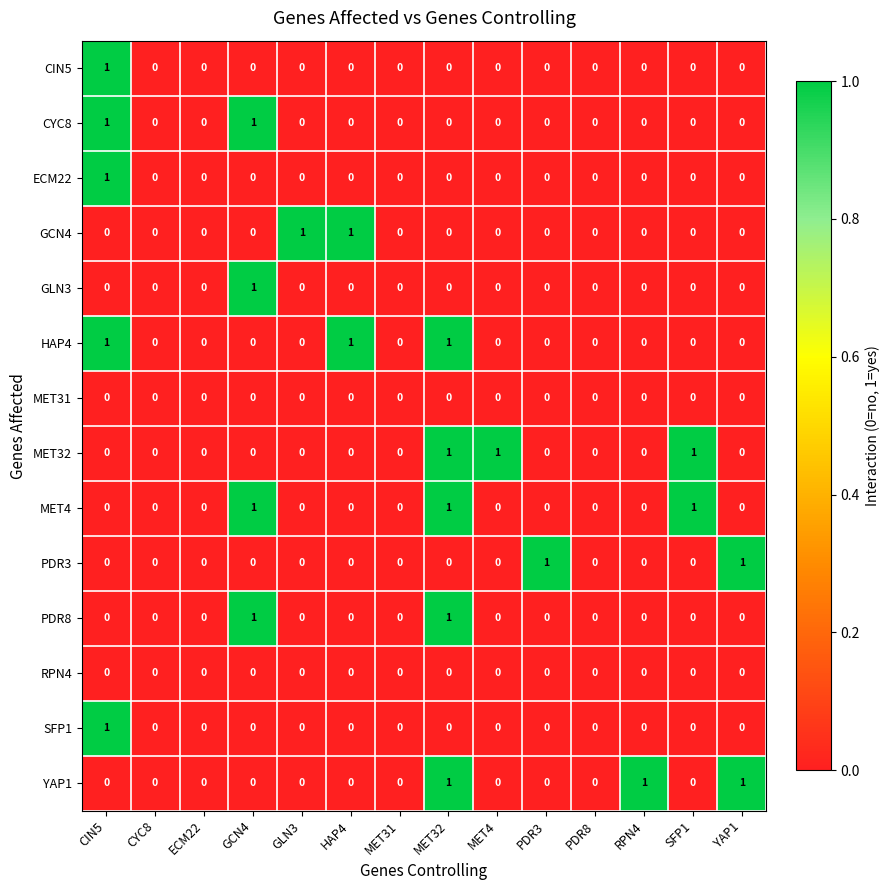

Count the number of categories in the chart.

14